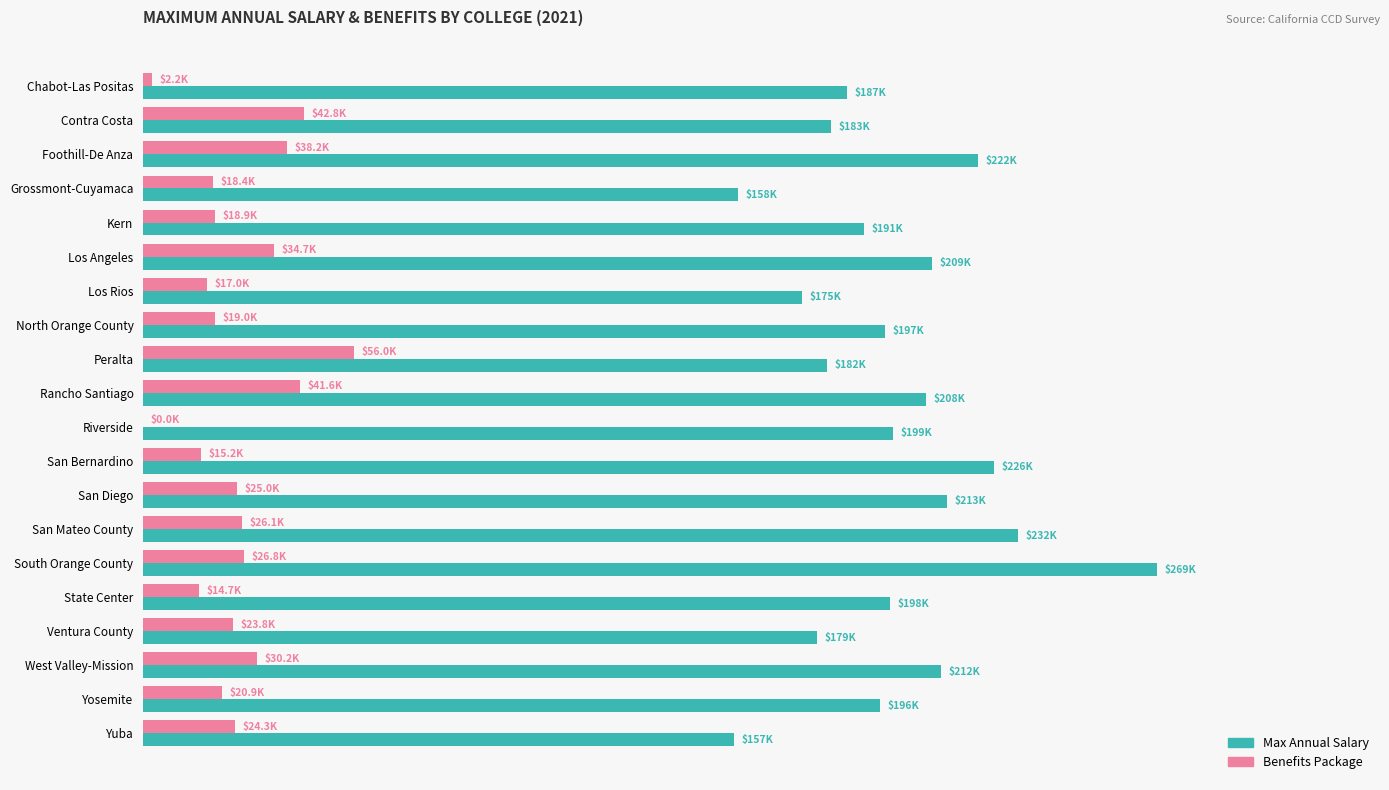

What are all the series names shown in the legend?

Max Annual Salary, Benefits Package